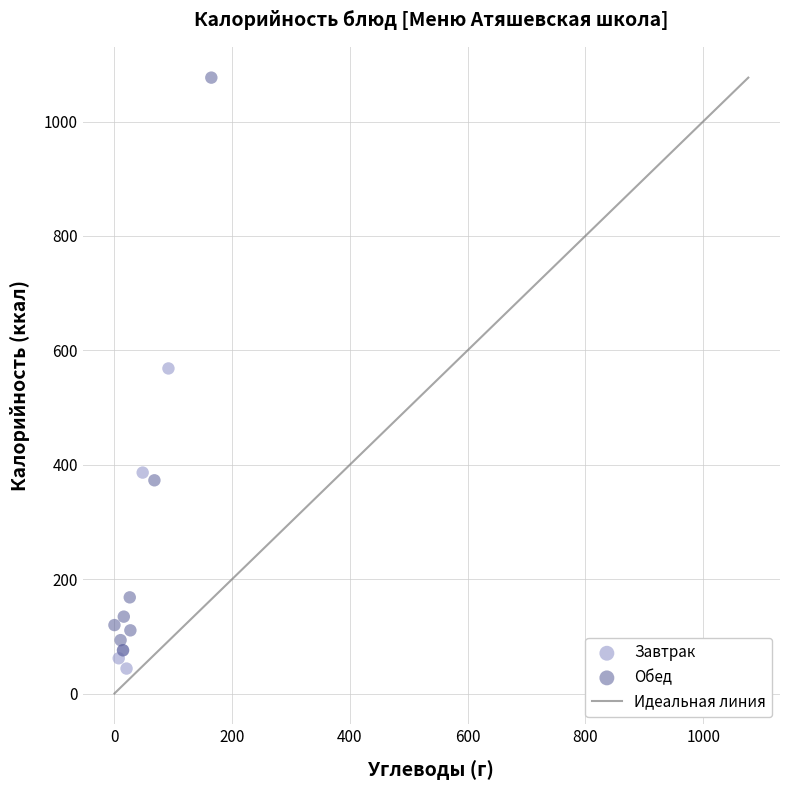

Which series has the widest spread of Y values?

Обед